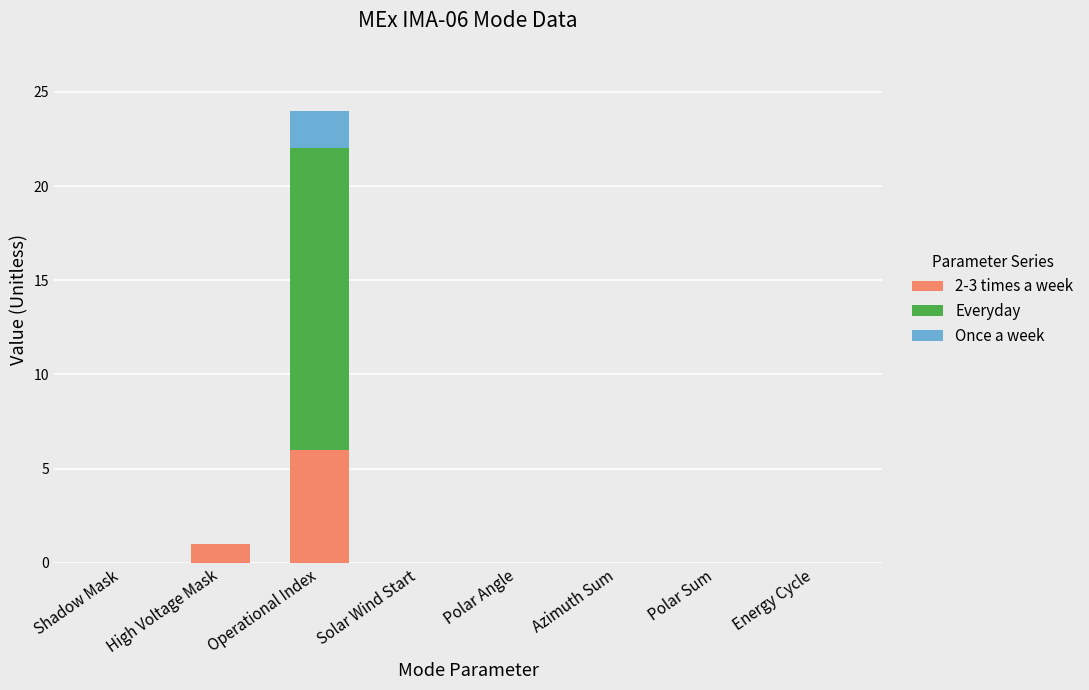

At which category is the sum across all series the highest?

Operational Index